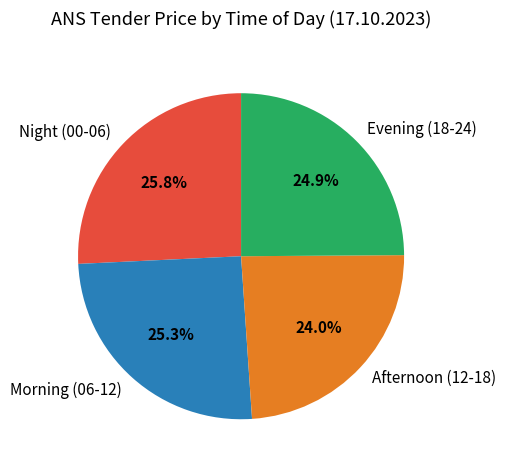

What portion of the pie excludes Morning (06-12)?

74.7%